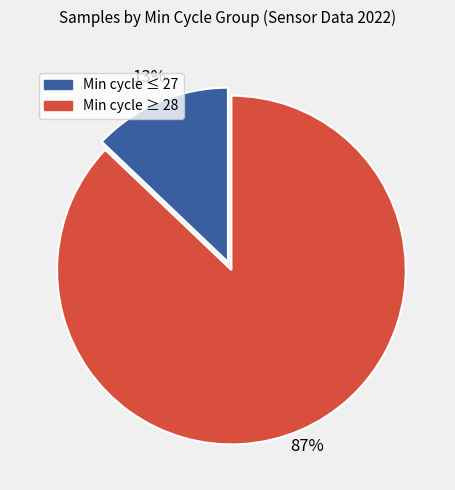

To the nearest percent, what is the average slice percentage?

50%